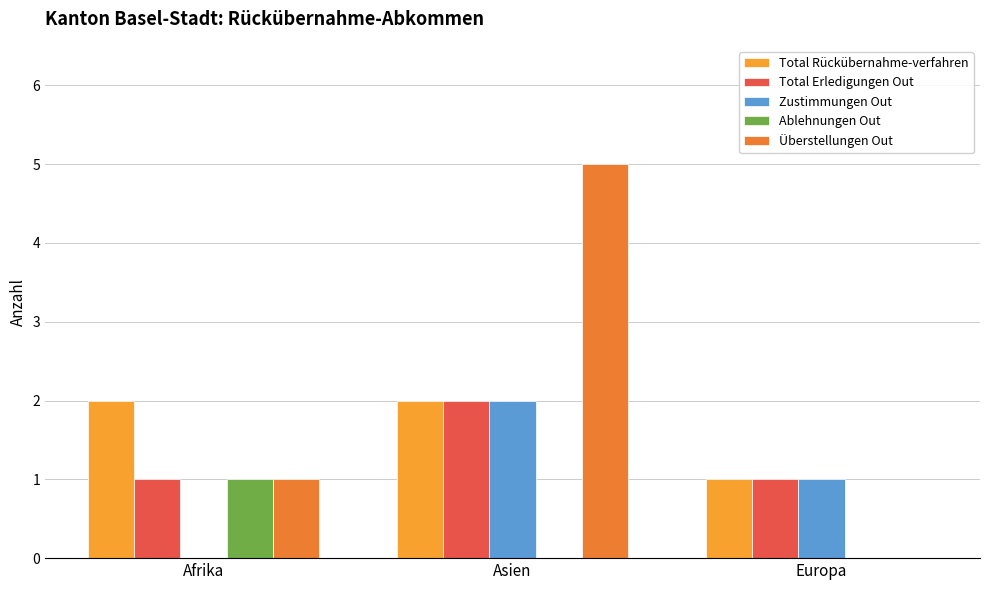

Which series has the largest total across all categories?

Überstellungen Out